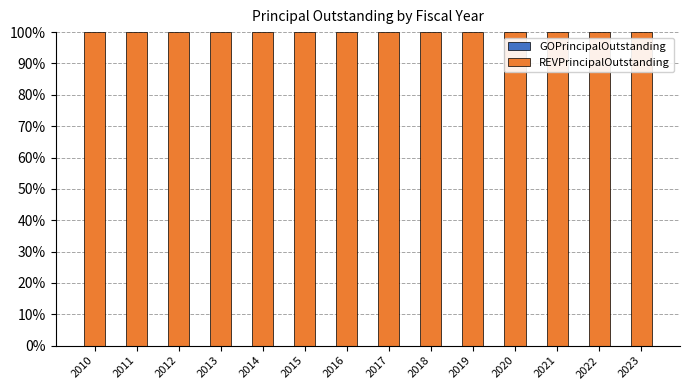

Reading right to left, list all the values displayed in this chart.

GOPrincipalOutstanding: 0	0	0	0	0	0	0	0	0	0	0	0	0	0
REVPrincipalOutstanding: 100	100	100	100	100	100	100	100	100	100	100	100	100	100